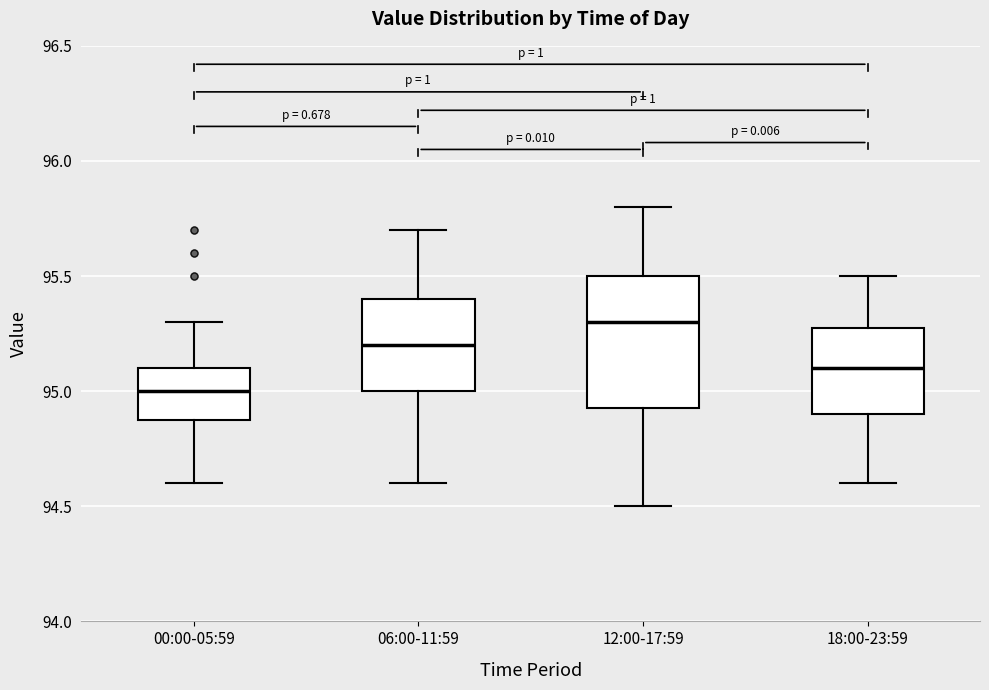

Reading left to right, transcribe this box plot: for each box, give where its median line is, the range the box spans, and where its two whiskers end, as read against the y-axis. The values are not printed on the chart, so give them approximately, as read against the axis.

00:00-05:59: median 95.00, box 94.90 to 95.10, whiskers 94.60 to 95.30
06:00-11:59: median 95.20, box 95.00 to 95.40, whiskers 94.60 to 95.70
12:00-17:59: median 95.30, box 94.95 to 95.50, whiskers 94.50 to 95.80
18:00-23:59: median 95.10, box 94.90 to 95.30, whiskers 94.60 to 95.50